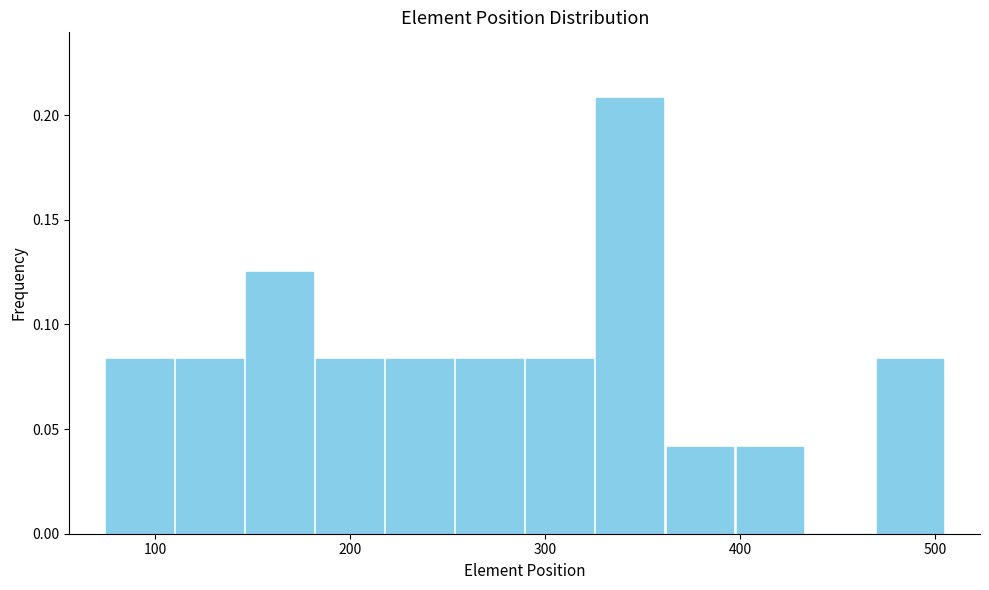

Around what value on the x-axis is the tallest bar? Give the approximate position of its centre, as read against the axis.

340